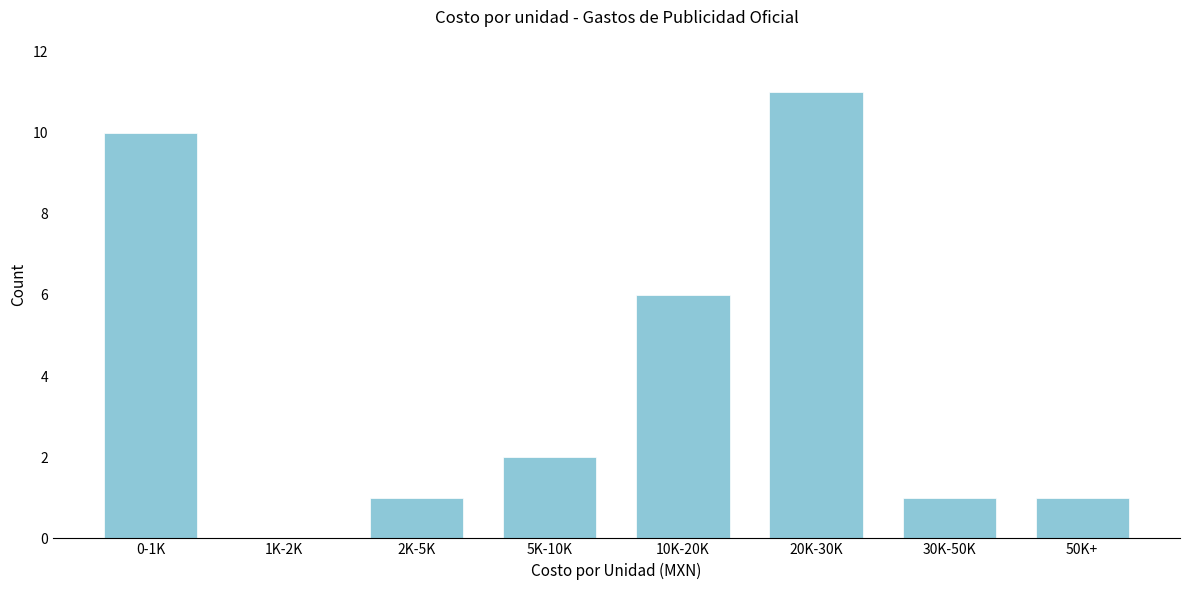

Reading right to left, transcribe all the data shown in this chart.

50K+=1	30K-50K=1	20K-30K=11	10K-20K=6	5K-10K=2	2K-5K=1	1K-2K=0	0-1K=10